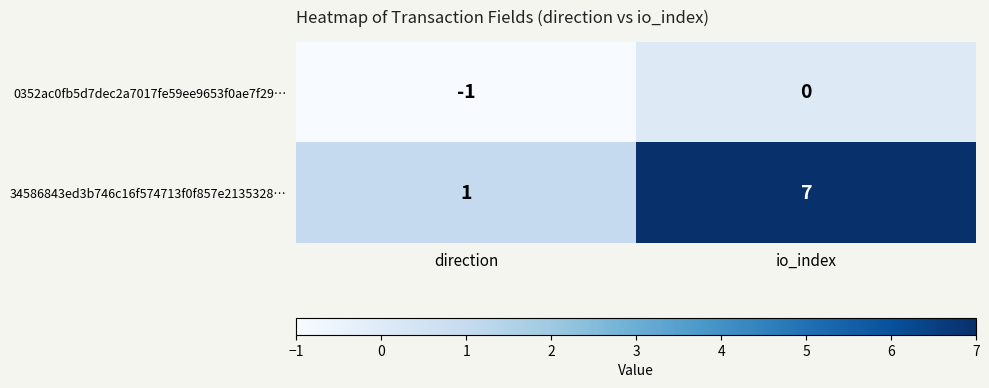

What is the difference between the maximum and minimum values in the 34586843ed3b746c16f574713f0f857e2135328… series?

6